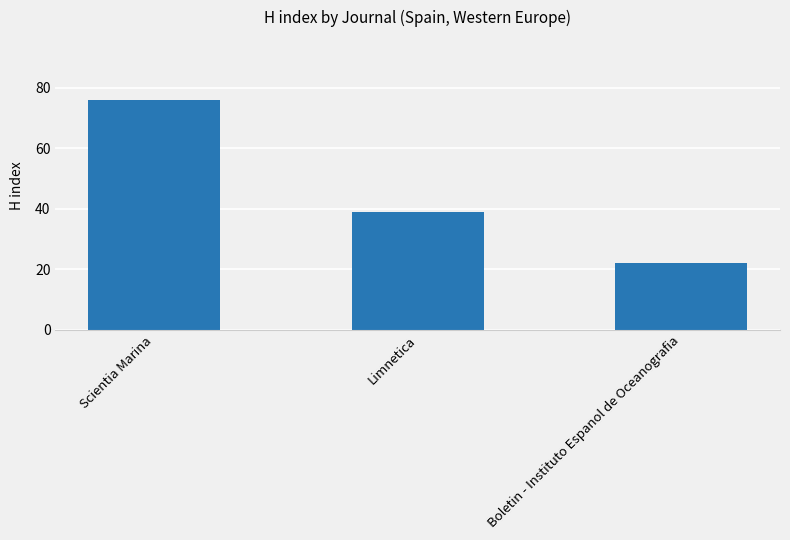

What is the label of the 3rd bar from the right?

Scientia Marina